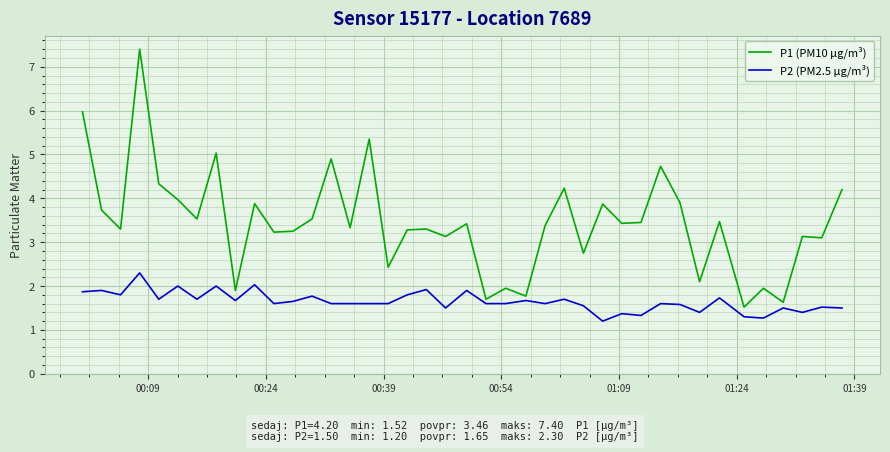

Which series has the largest total across all categories?

P1 (PM10 µg/m³)